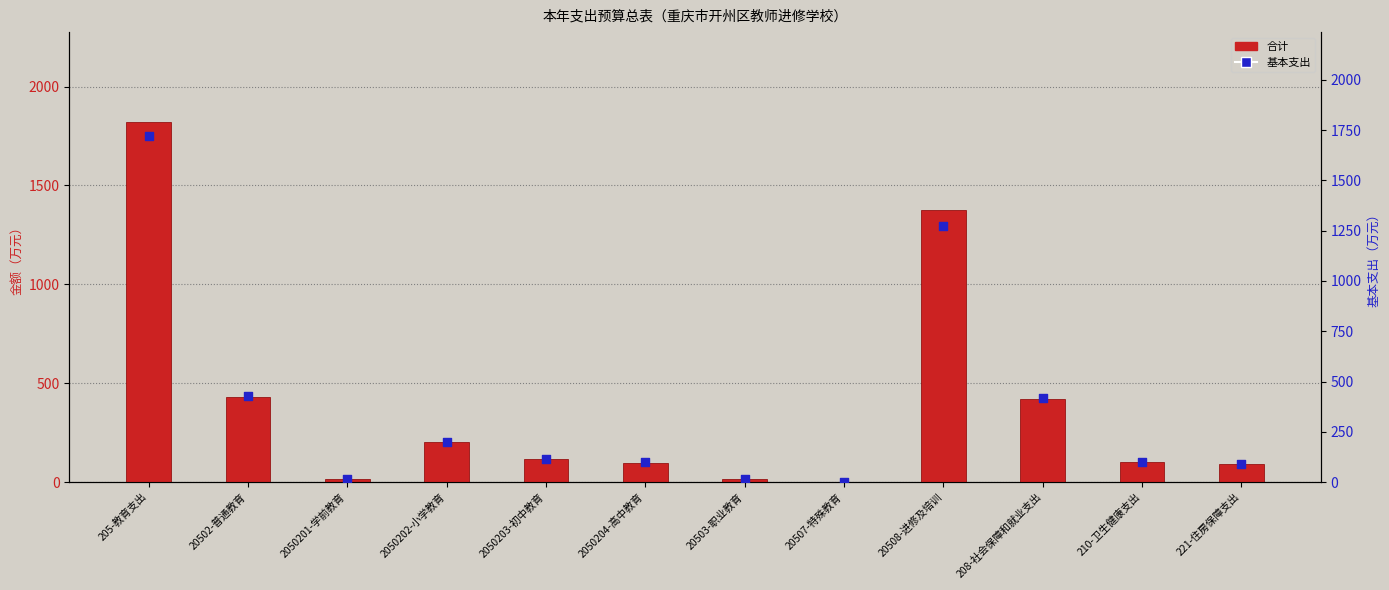

What is the total value across all series at 2050203-初中教育?

230.6